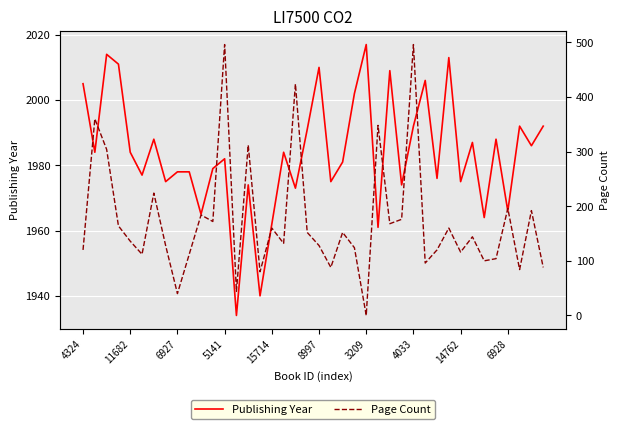

True or false: Publishing Year and Page Count cross at least once.

False